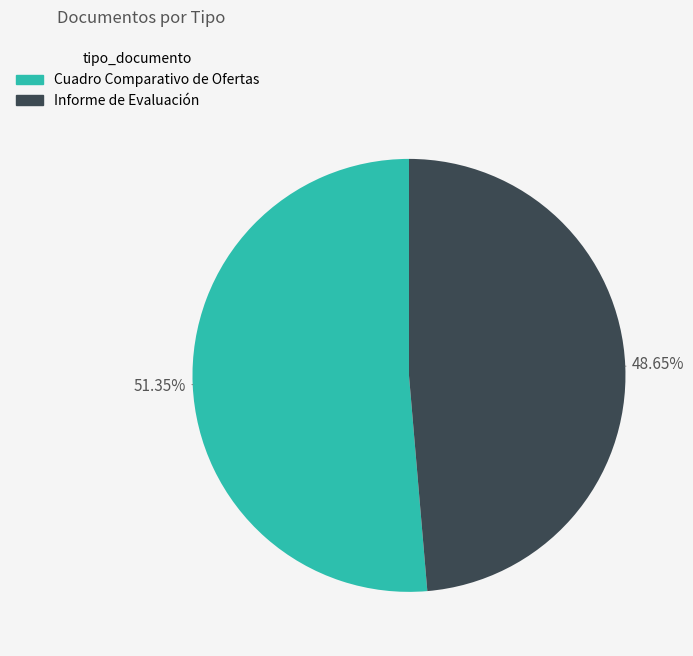

Does any single category account for the majority?

Yes